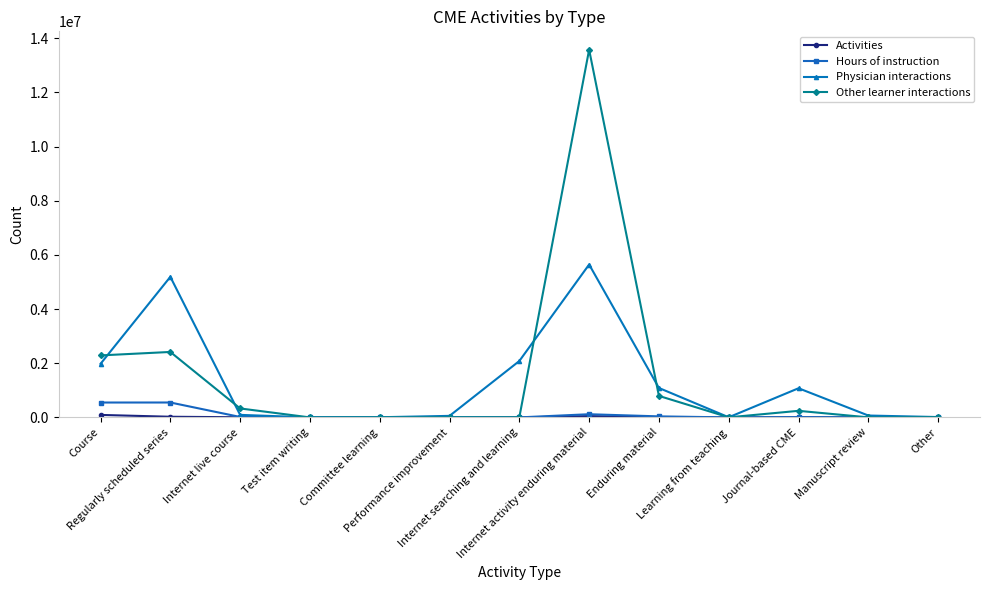

What is the greatest value displayed?

13579407.0